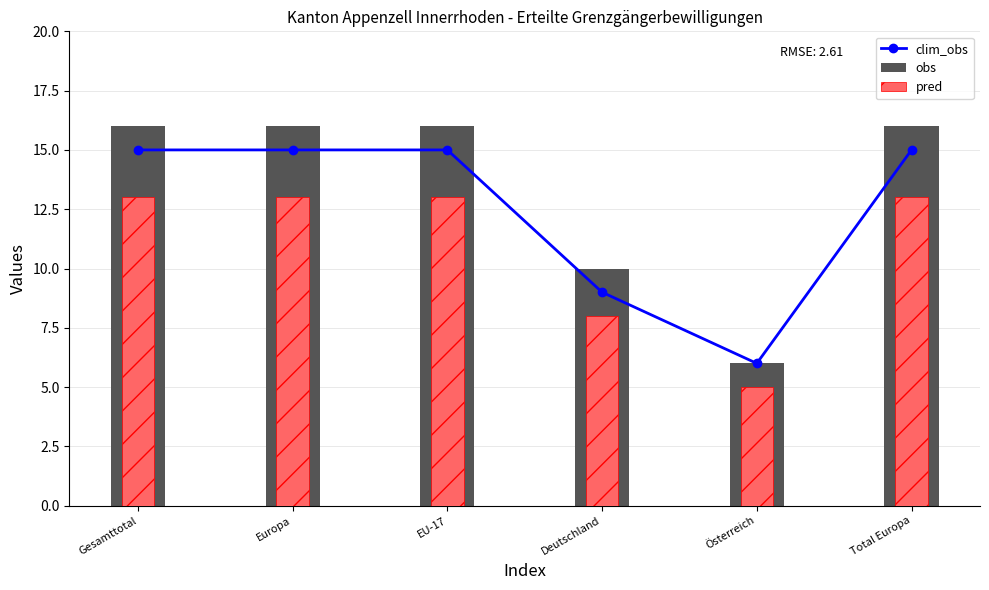

The clim_obs series shows 23 at EU-17. True or false?

False